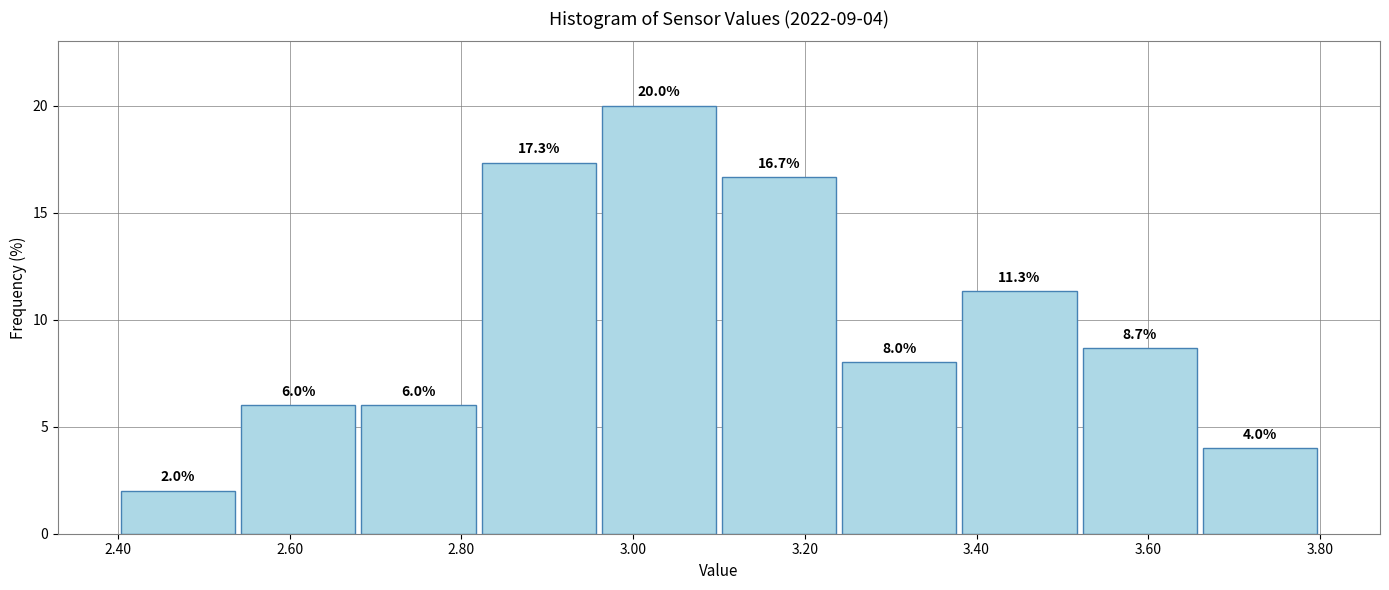

Which range on the x-axis has the tallest bar?

2.96 to 3.10